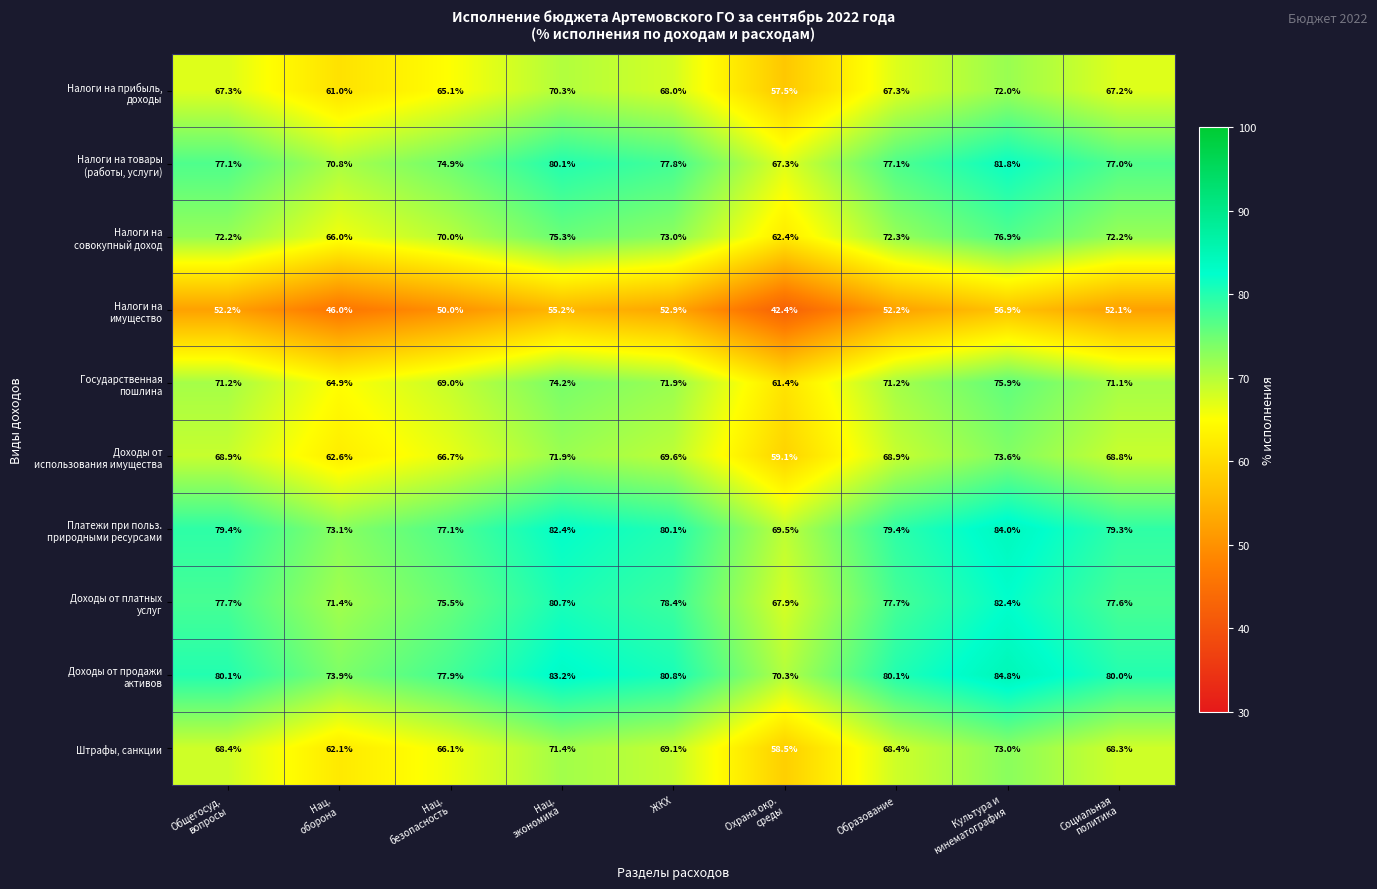

At how many categories does at least one series exceed 76?

7